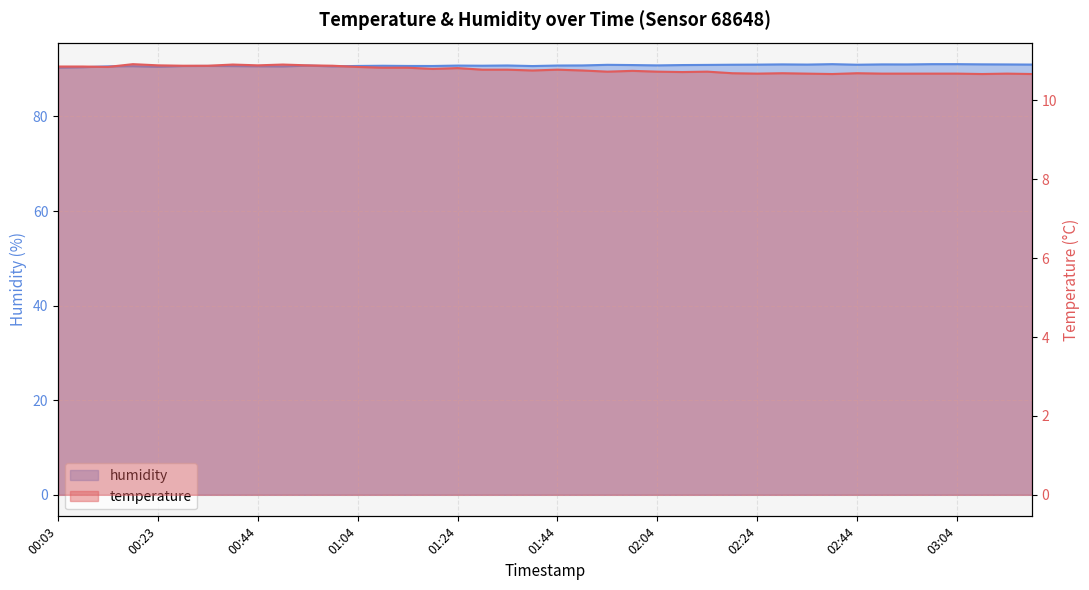

At how many categories does at least one series exceed 15?

40